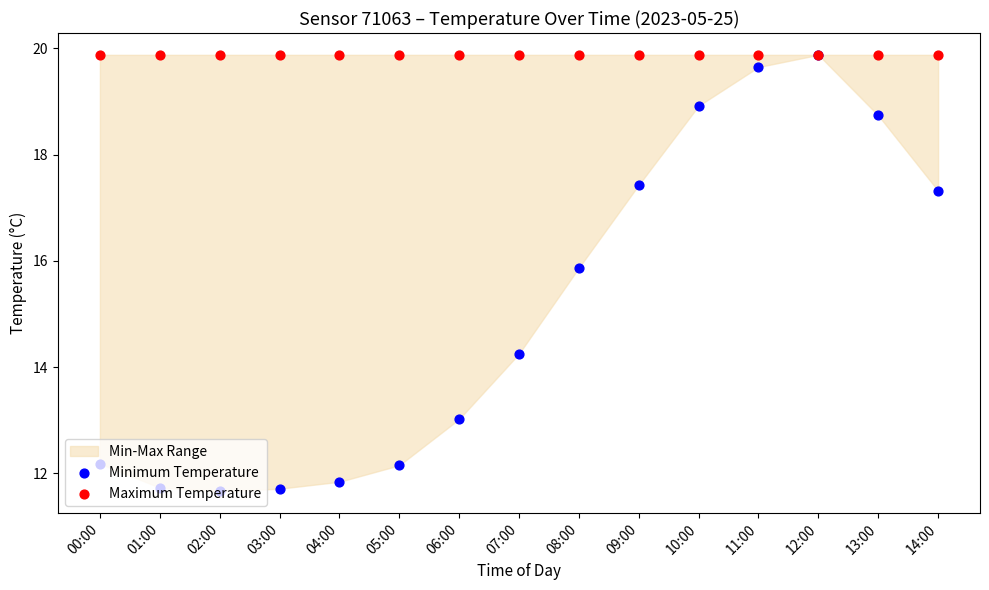

Which series has the largest total across all categories?

Maximum Temperature